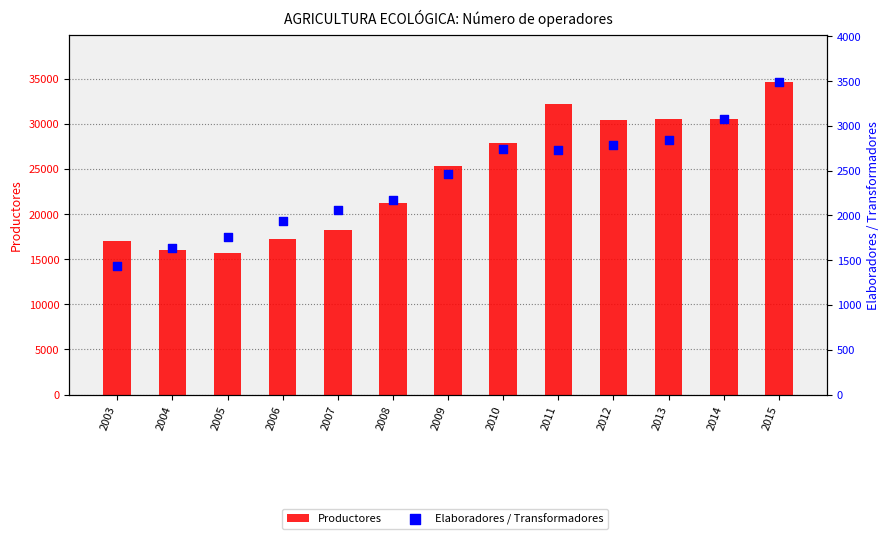

What are all the series names shown in the legend?

Productores, Elaboradores / Transformadores